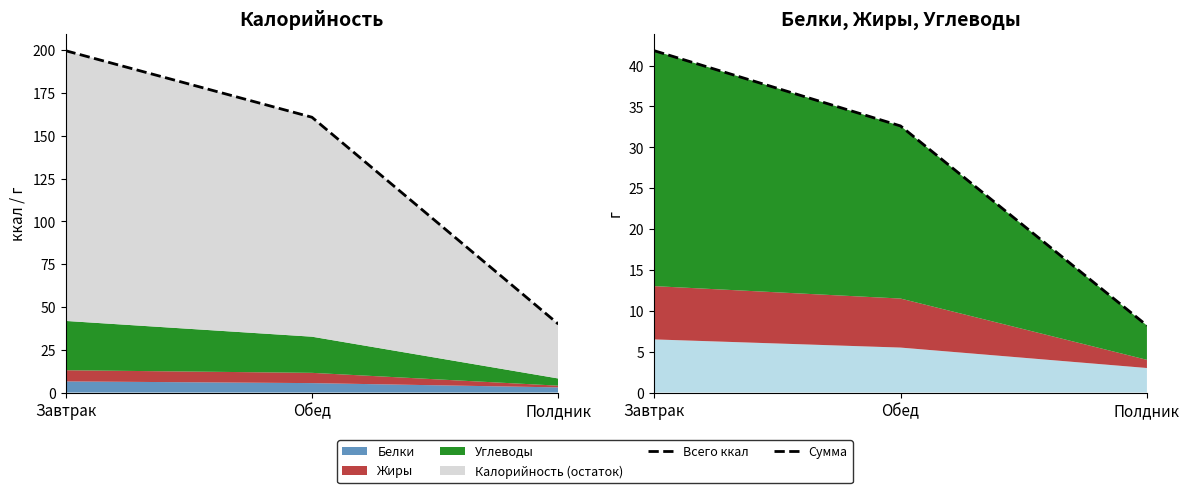

Which series has the largest range (max minus min)?

Всего ккал